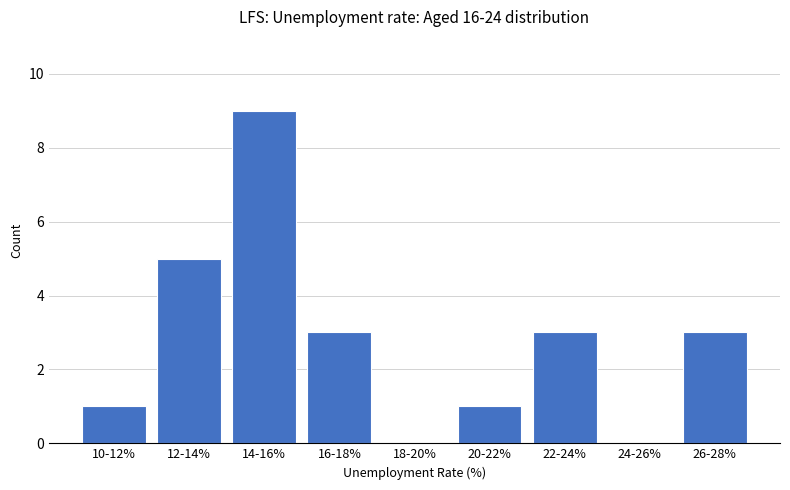

Reading left to right, extract all data points from this chart.

10-12%=1	12-14%=5	14-16%=9	16-18%=3	18-20%=0	20-22%=1	22-24%=3	24-26%=0	26-28%=3